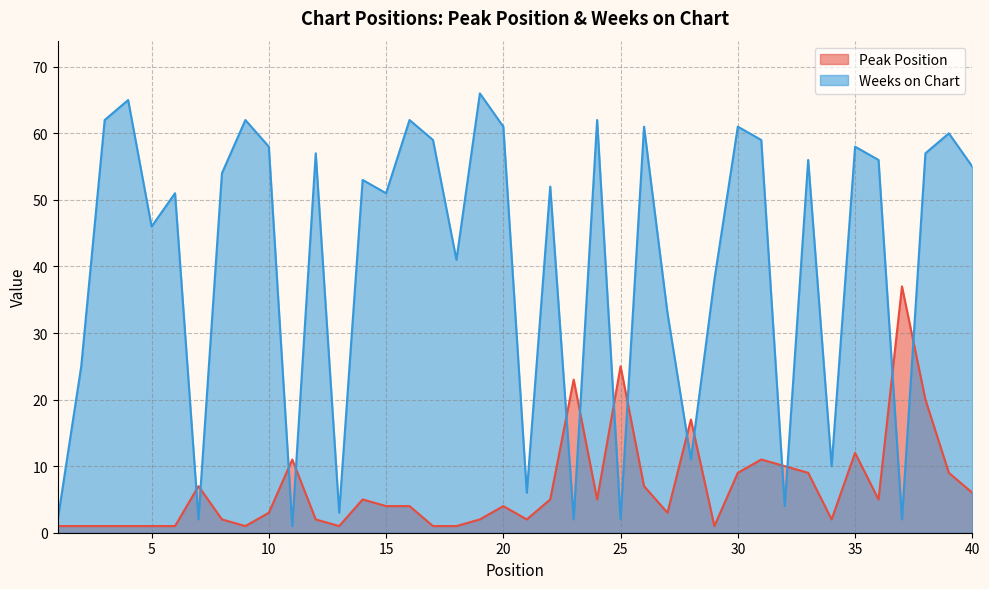

How many lines are shown in the chart?

2